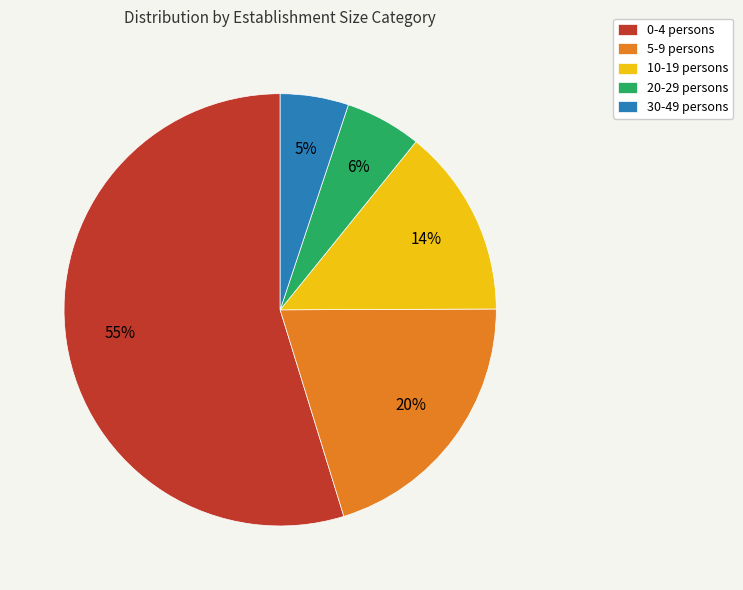

Is it true that 30-49 persons is 5% of the pie?

True